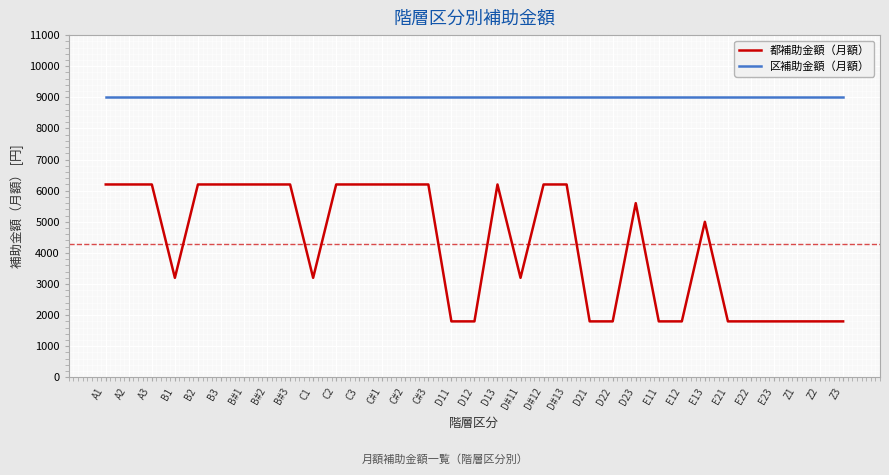

True or false: 区補助金額（月額） has a value of 15770 at D12.

False